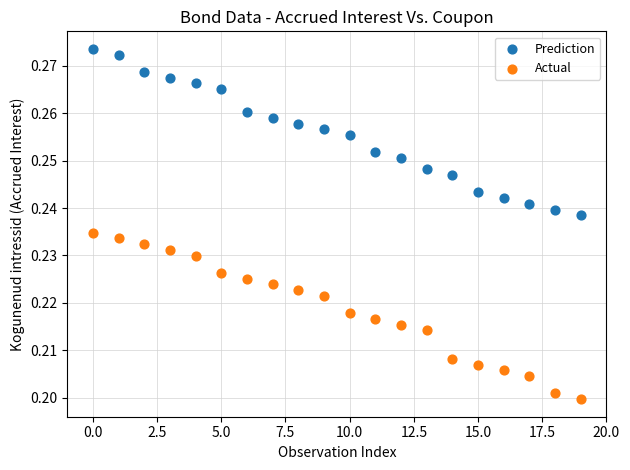

Which series reaches the maximum Y coordinate?

Prediction